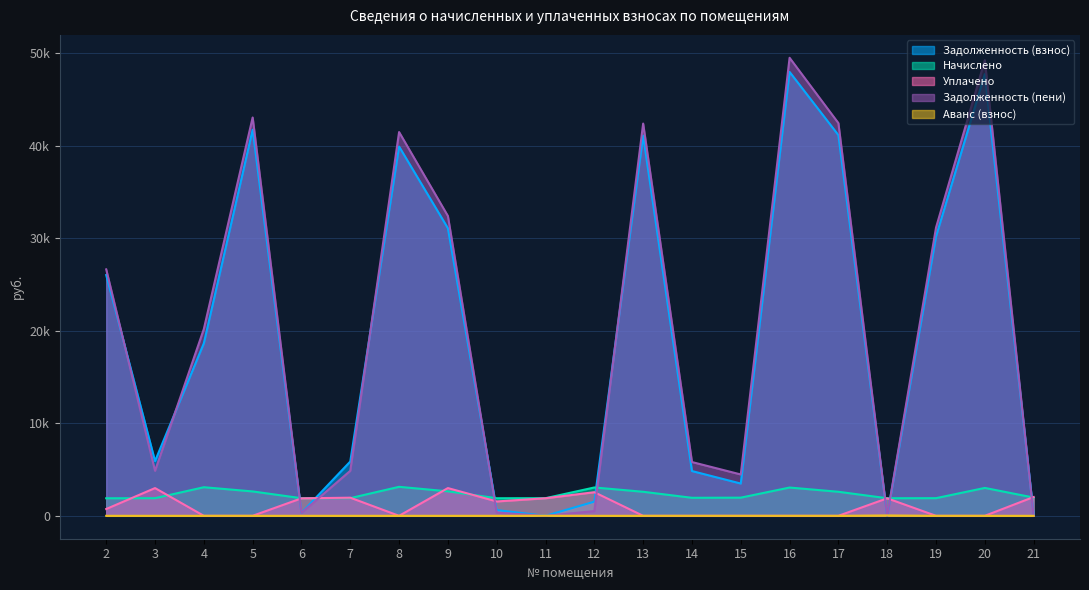

Reading left to right, extract all data points from this chart.

Задолженность (взнос): 2=26037.0	3=5916.1	4=18658.8	5=41757.4	6=317.4	7=5872.6	8=39932.3	9=31101.0	10=622.0	11=0.0	12=1532.6	13=41116.7	14=4841.5	15=3490.5	16=48001.6	17=41168.5	18=0.0	19=30213.7	20=47764.6	21=151.7
Начислено: 2=1897.2	3=1904.6	4=3091.3	5=2637.5	6=1904.6	7=1912.1	8=3136.0	9=2648.6	10=1900.9	11=1908.4	12=3065.3	13=2600.3	14=1949.3	15=1964.2	16=3057.8	17=2600.3	18=1900.9	19=1908.4	20=3016.9	21=1975.3
Уплачено: 2=735.0	3=3000.0	4=0.0	5=0.0	6=1890.3	7=1961.0	8=0.0	9=3000.0	10=1553.9	11=1900.7	12=2554.4	13=0.0	14=0.0	15=0.0	16=0.0	17=0.0	18=1893.3	19=0.0	20=0.0	21=2034.0
Задолженность (пени): 2=26650.6	3=4868.4	4=20204.5	5=43076.2	6=317.4	7=4867.7	8=41500.3	9=32425.3	10=341.8	11=0.0	12=510.9	13=42416.8	14=5816.1	15=4472.6	16=49530.5	17=42468.6	18=0.0	19=31167.8	20=49273.1	21=0.0
Аванс (взнос): 2=0.0	3=0.0	4=0.0	5=0.0	6=0.0	7=0.0	8=0.0	9=0.0	10=0.0	11=7.9	12=0.0	13=0.0	14=0.0	15=0.0	16=0.0	17=0.0	18=40.5	19=0.0	20=0.0	21=0.0